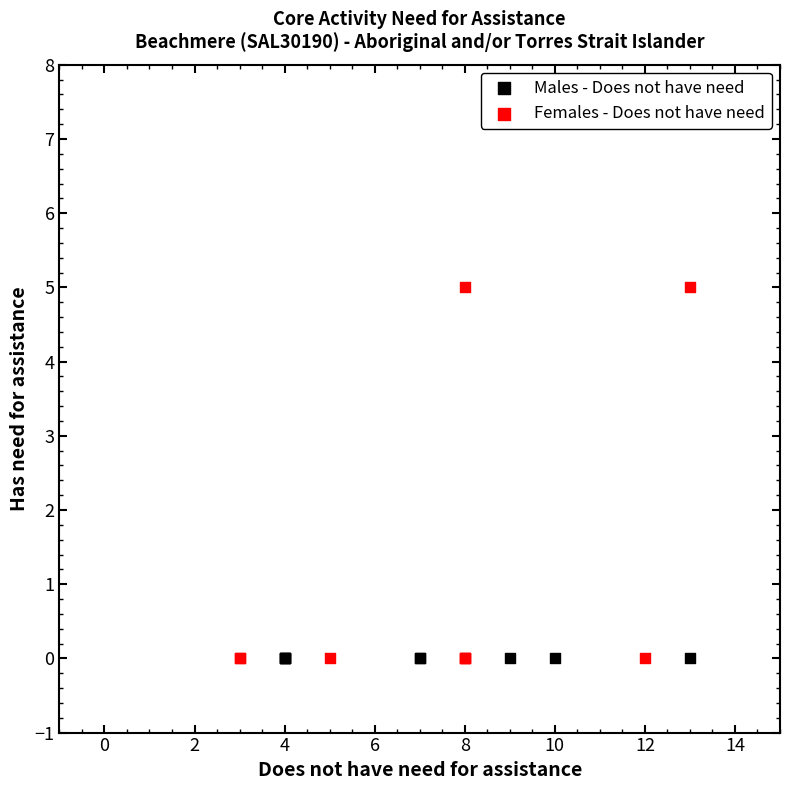

Which series reaches the maximum Y coordinate?

Females - Does not have need